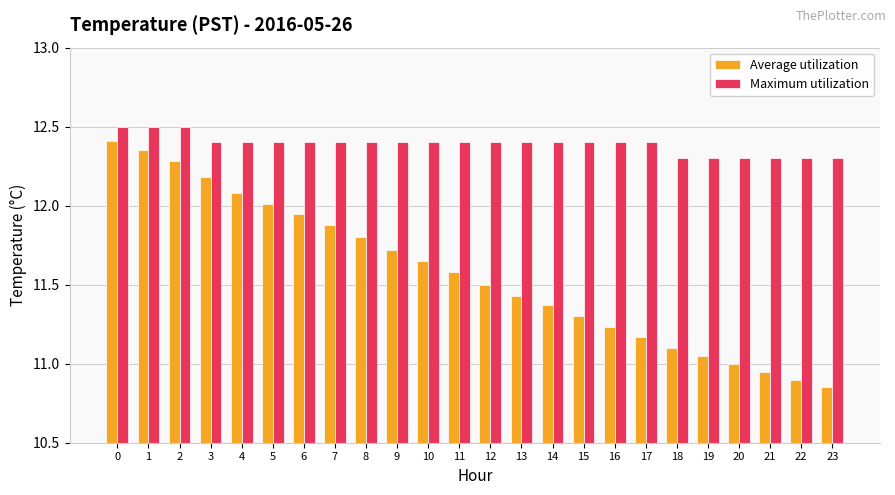

What is the sum of the Average utilization values at 8 and 7?

23.7